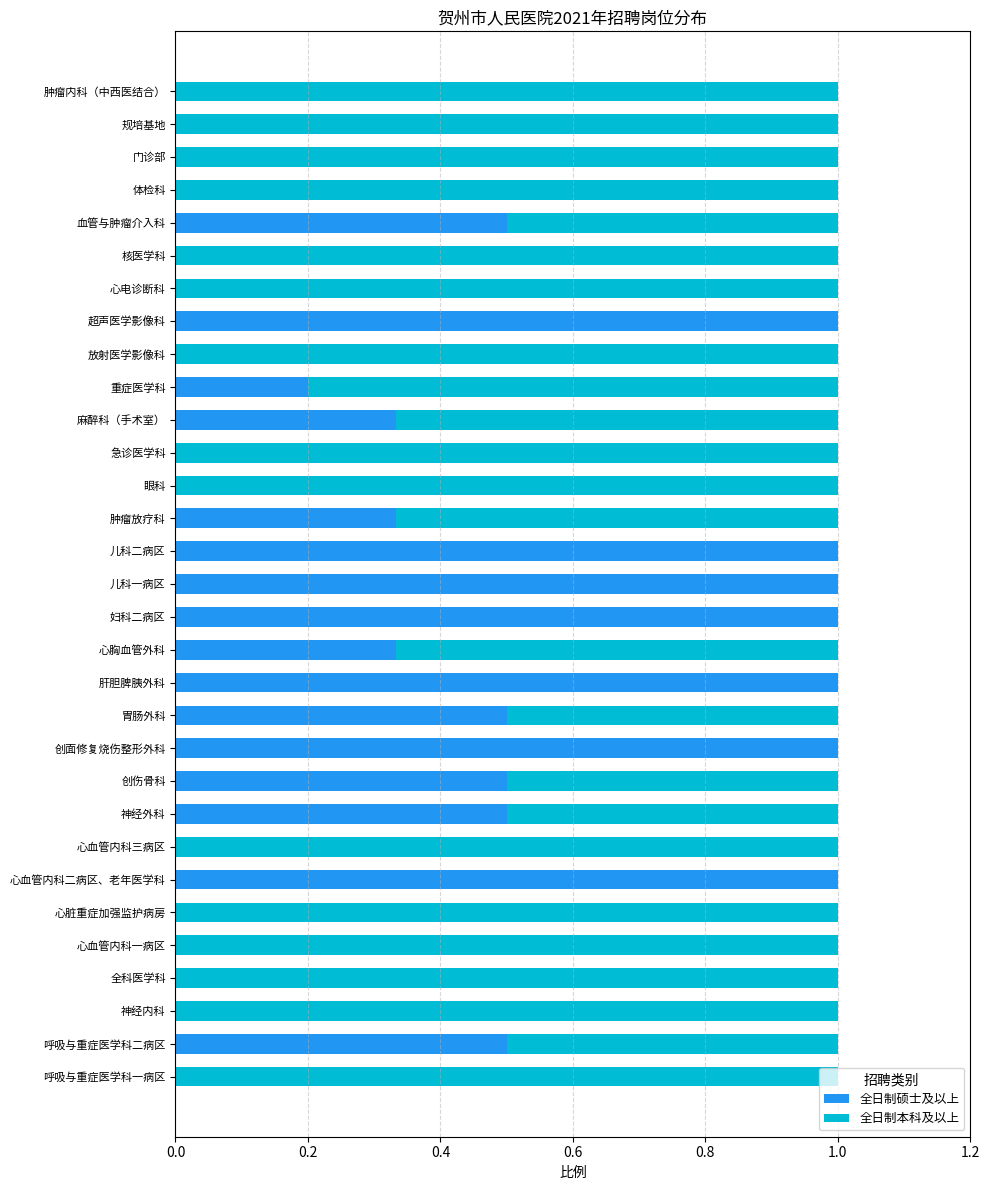

Count the number of categories in the chart.

31